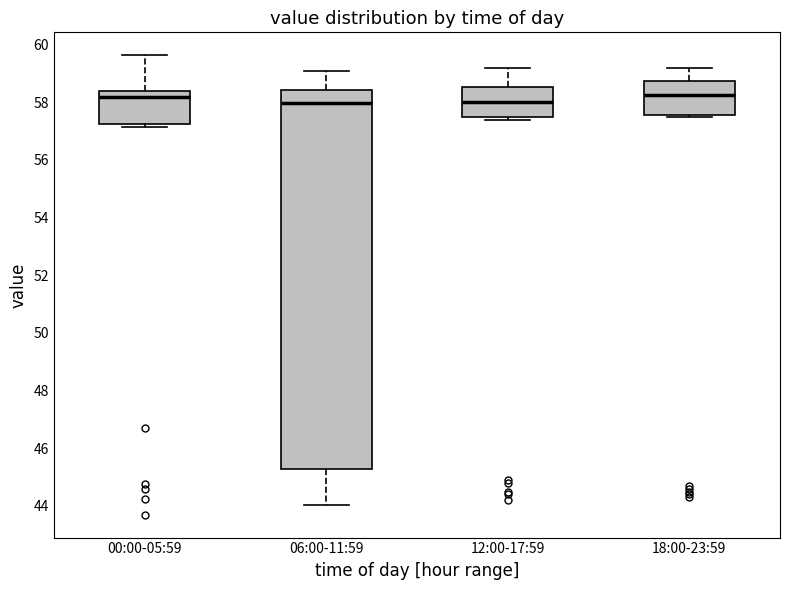

Reading left to right, transcribe this box plot: for each box, give where its median line is, the range the box spans, and where its two whiskers end, as read against the y-axis. The values are not printed on the chart, so give them approximately, as read against the axis.

00:00-05:59: median 58.2, box 57.2 to 58.4, whiskers 57.2 (just below the box's lower edge) to 59.6
06:00-11:59: median 58.0, box 45.2 to 58.4, whiskers 44.0 to 59.2
12:00-17:59: median 58.0, box 57.4 to 58.6, whiskers 57.4 (just below the box's lower edge) to 59.2
18:00-23:59: median 58.2, box 57.6 to 58.8, whiskers 57.6 (just below the box's lower edge) to 59.2